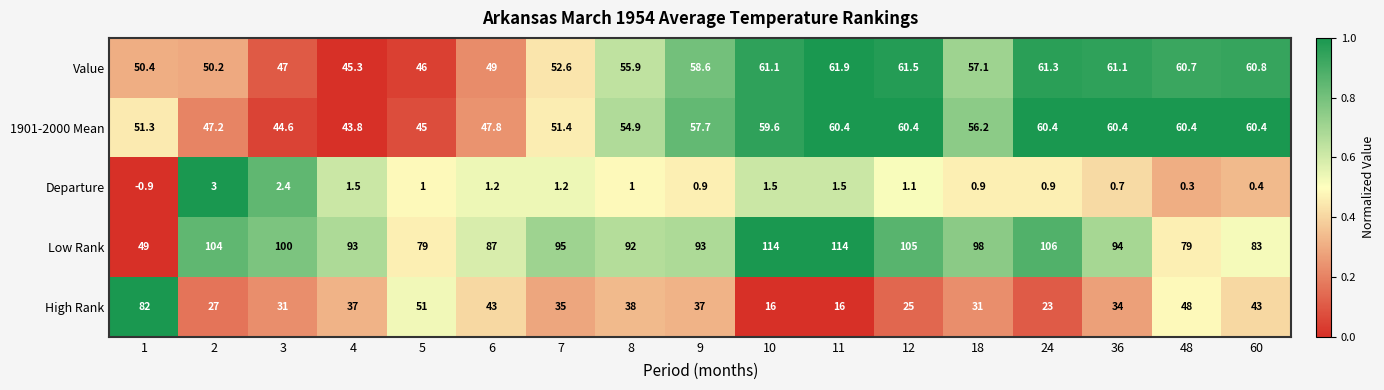

Which series has the largest total across all categories?

Low Rank